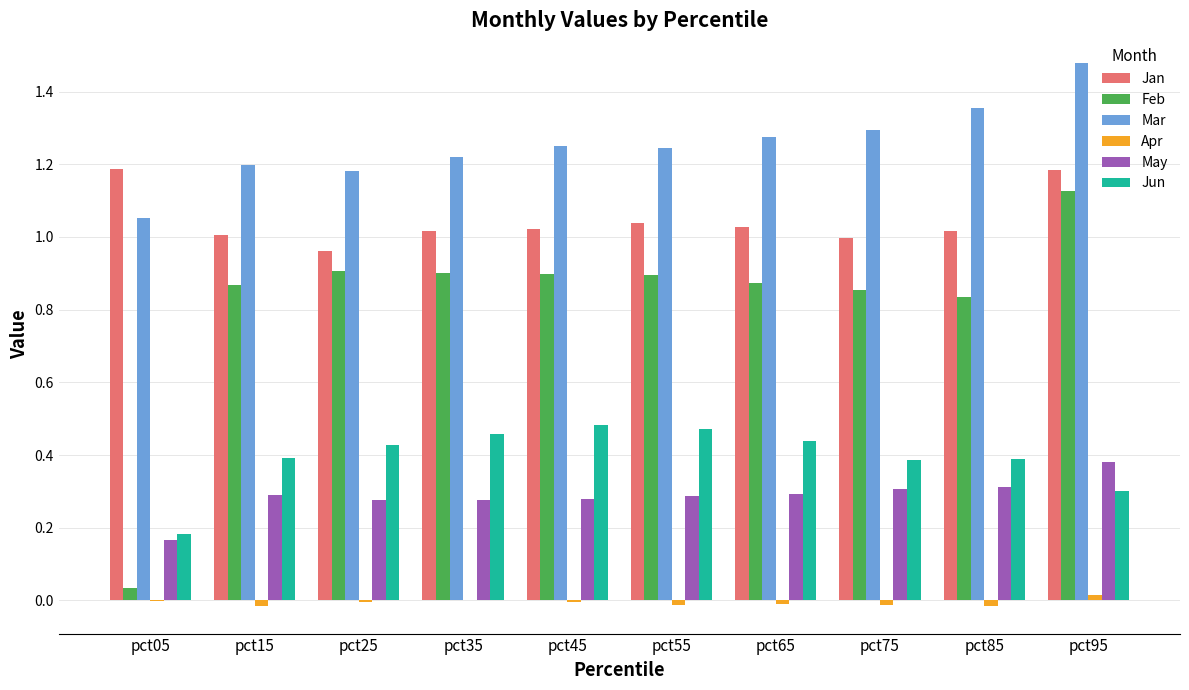

What is the total value across all series at pct35?

3.9